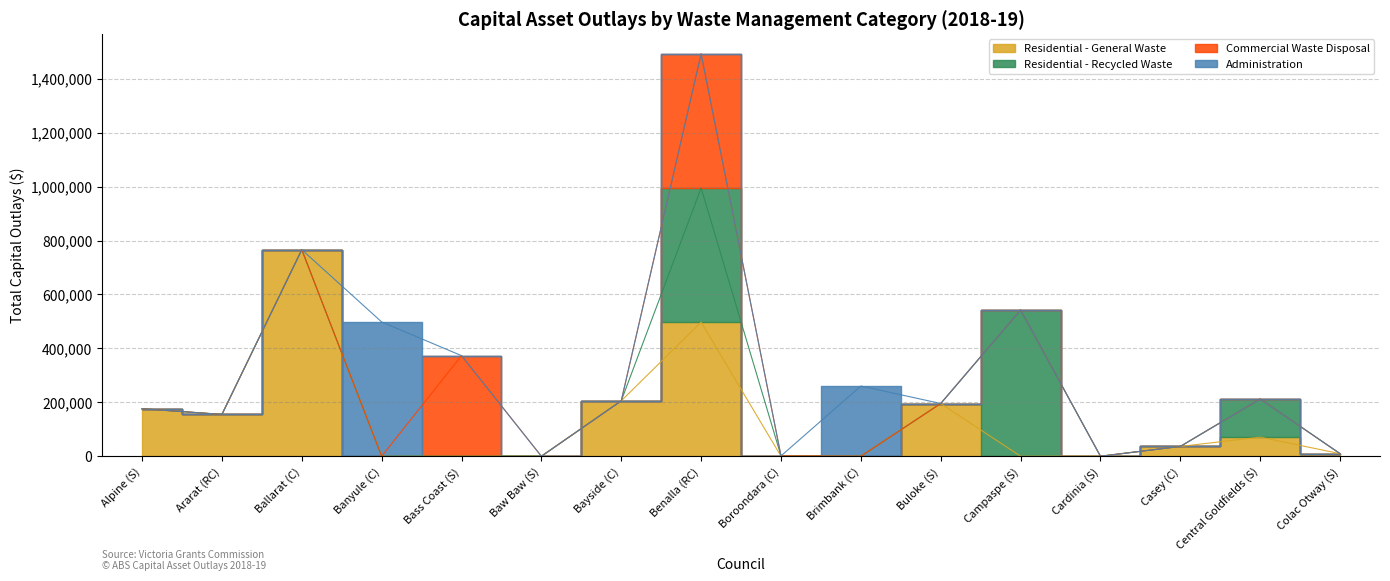

Reading left to right, transcribe all the data shown in this chart.

Residential - General Waste: 176080.0	155086.0	765913.0	0.0	0.0	0.0	205516.8	497358.0	0.0	0.0	195576.0	0.0	0.0	36444.9	70823.0	9516.0
Residential - Recycled Waste: 0.0	0.0	0.0	0.0	0.0	0.0	0.0	497358.0	1227.1	0.0	0.0	541886.1	0.0	0.0	141457.0	0.0
Commercial Waste Disposal: 0.0	0.0	0.0	0.0	373000.0	0.0	0.0	497358.0	0.0	0.0	0.0	743.0	0.0	0.0	0.0	0.0
Administration: 0.0	0.0	0.0	498000.0	0.0	0.0	0.0	0.0	0.0	260397.0	0.0	0.0	0.0	0.0	0.0	0.0